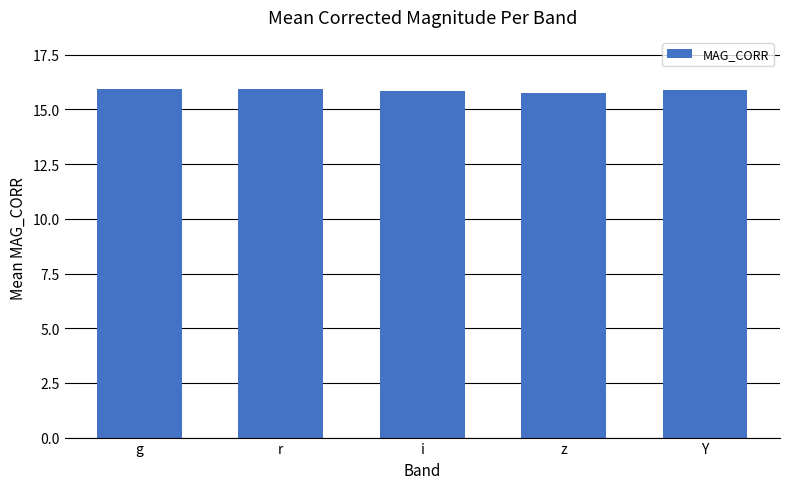

What is the ratio of the value at i to the value at r?

1.0